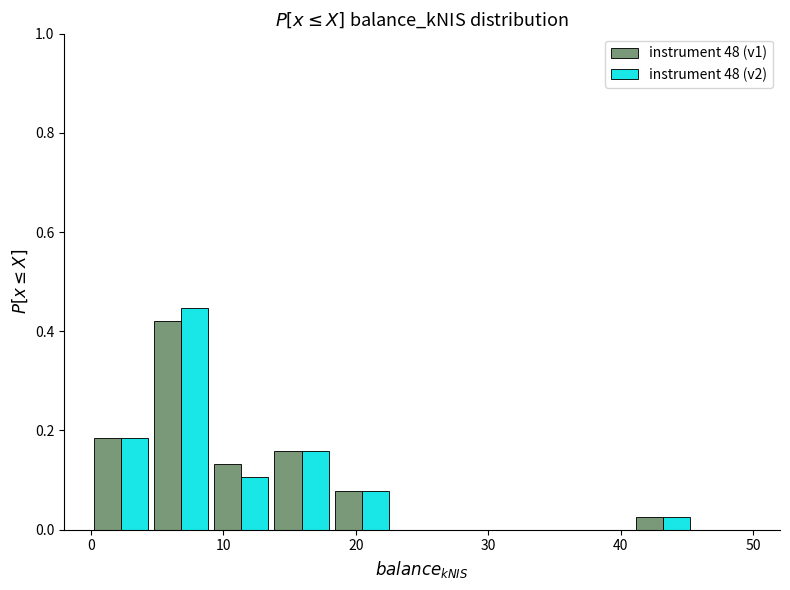

In the instrument 48 (v1) series, which range on the x-axis has the tallest bar?

5 to 9